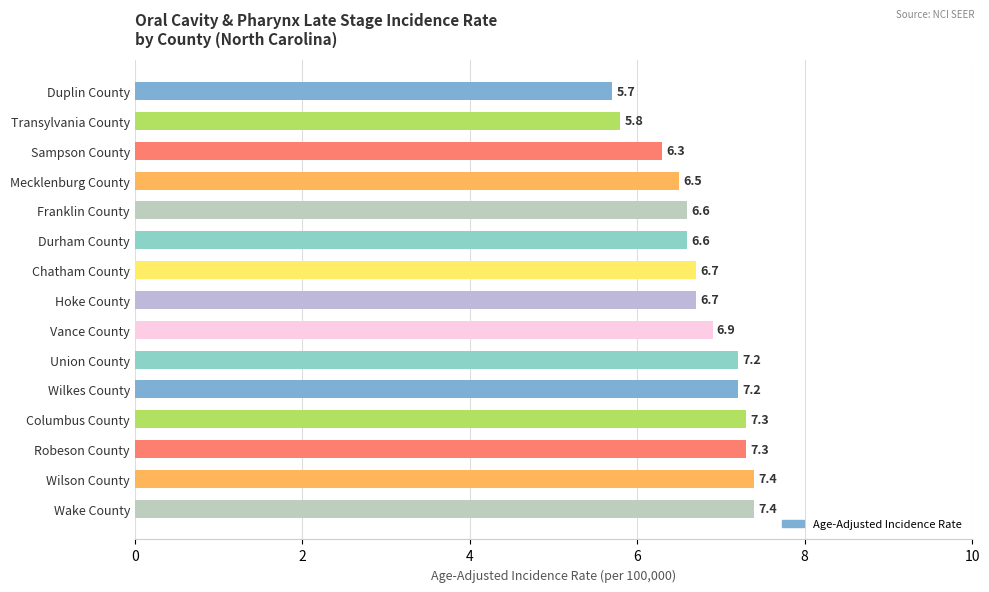

Reading bottom to top, what are all the values shown in this chart?

Wake County=7.4	Wilson County=7.4	Robeson County=7.3	Columbus County=7.3	Wilkes County=7.2	Union County=7.2	Vance County=6.9	Hoke County=6.7	Chatham County=6.7	Durham County=6.6	Franklin County=6.6	Mecklenburg County=6.5	Sampson County=6.3	Transylvania County=5.8	Duplin County=5.7